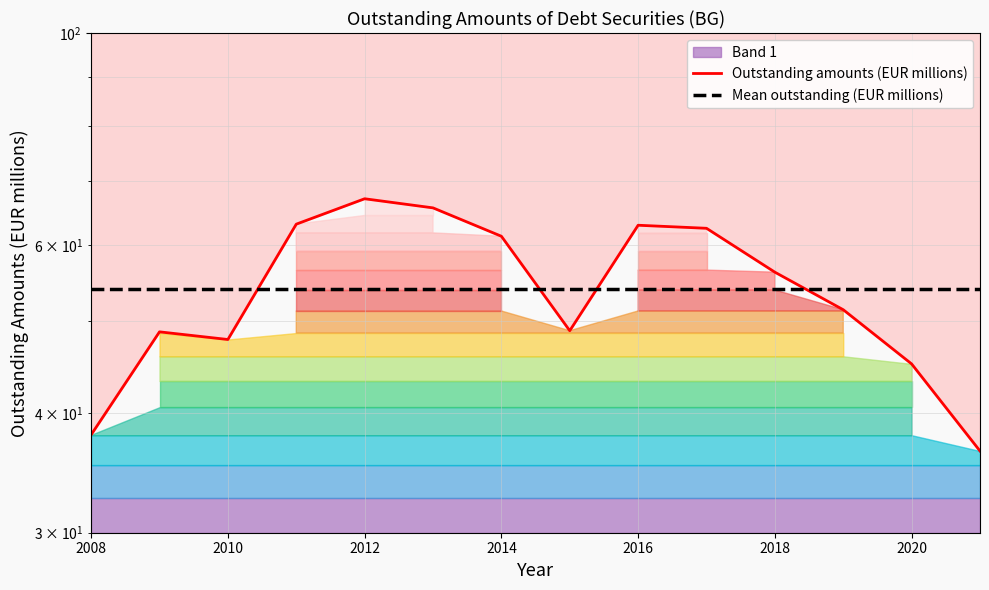

What is the greatest value displayed?

67.1